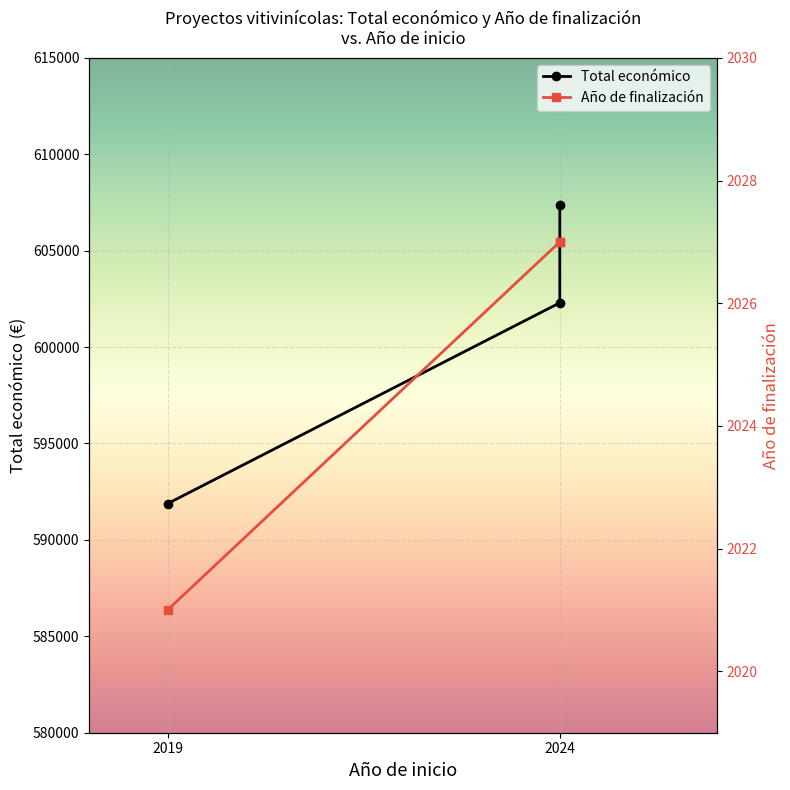

The Año de finalización series shows 3506.0 at 2024. True or false?

False